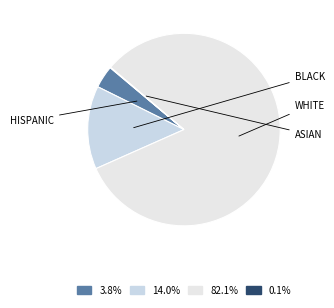

Is there any slice that represents more than half of the pie?

Yes